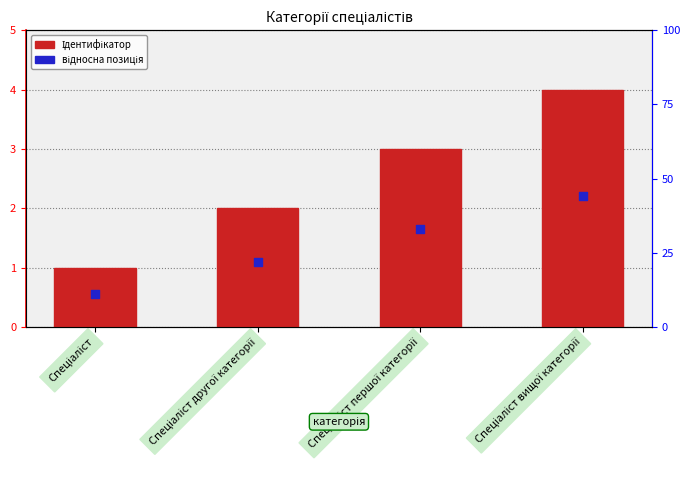

At how many categories does at least one series exceed 0?

4